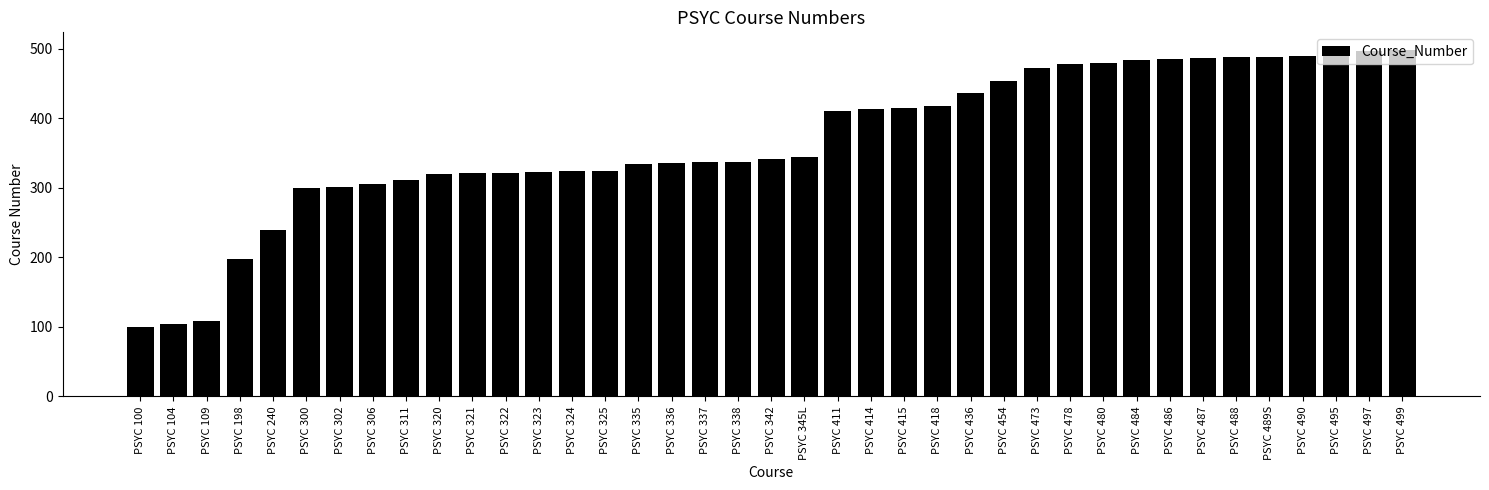

The chart shows a value of 374 at PSYC 240. True or false?

False